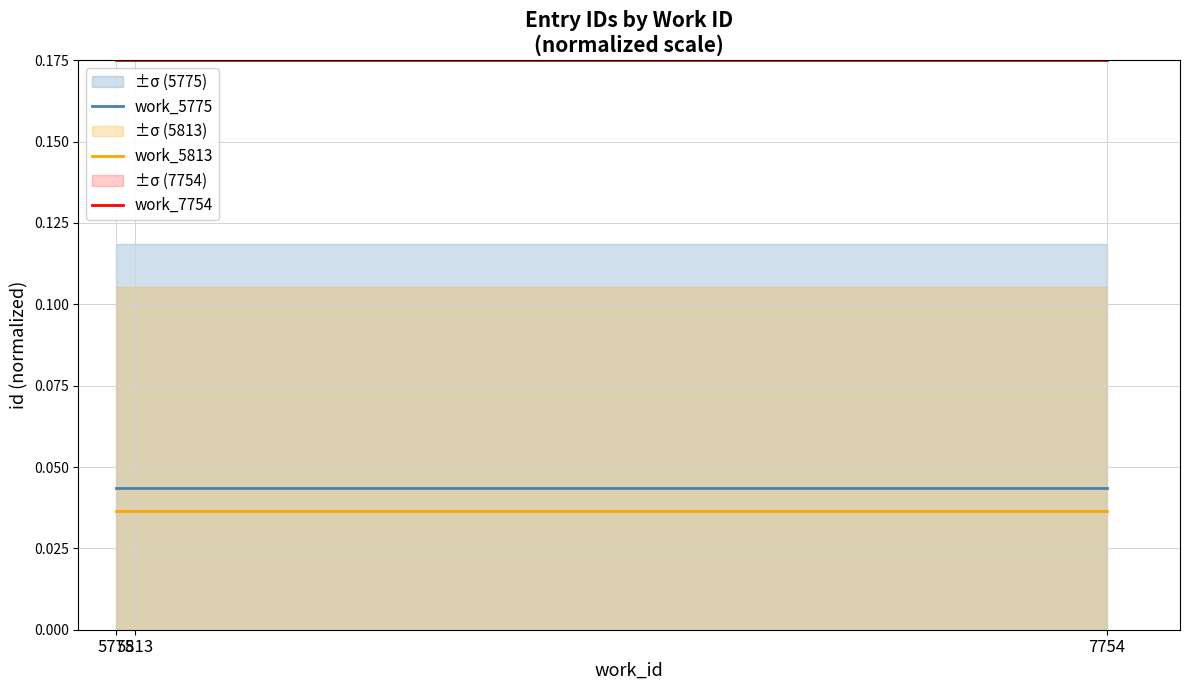

Which series has the widest spread of values?

work_5775